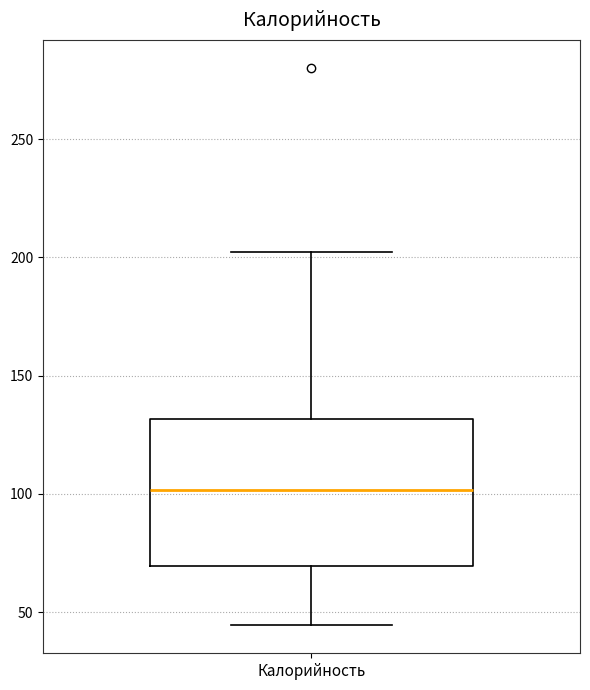

Read this box plot against the y-axis: the position of the median line, the range covered by the box, and the ends of both whiskers. The values are not printed on the chart, so give them approximately, as read against the axis.

median 100, box 70 to 130, whiskers 45 to 200